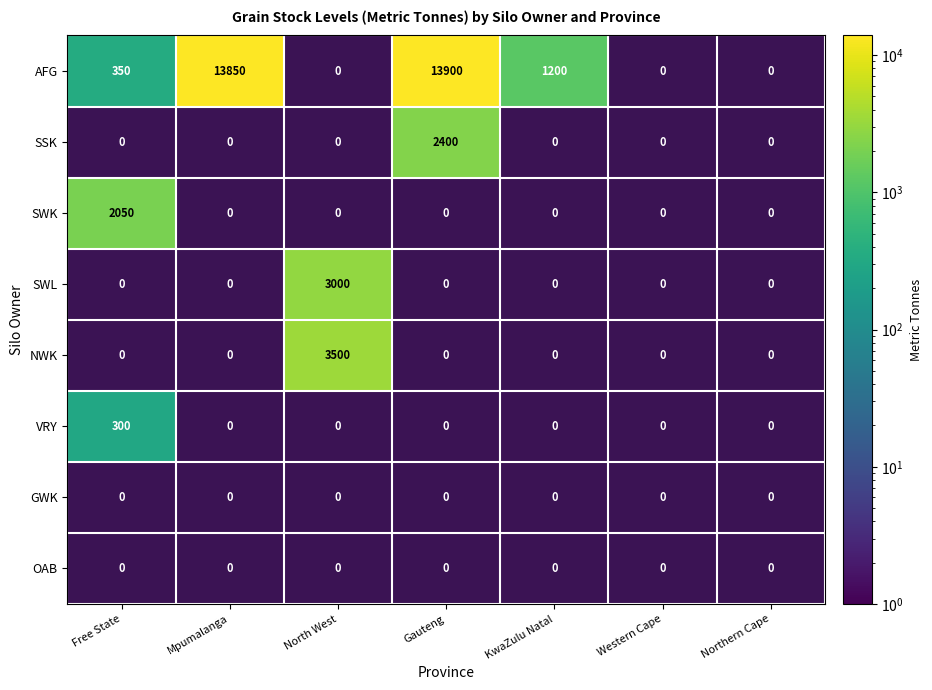

Which category has the lowest value across all series?

Free State